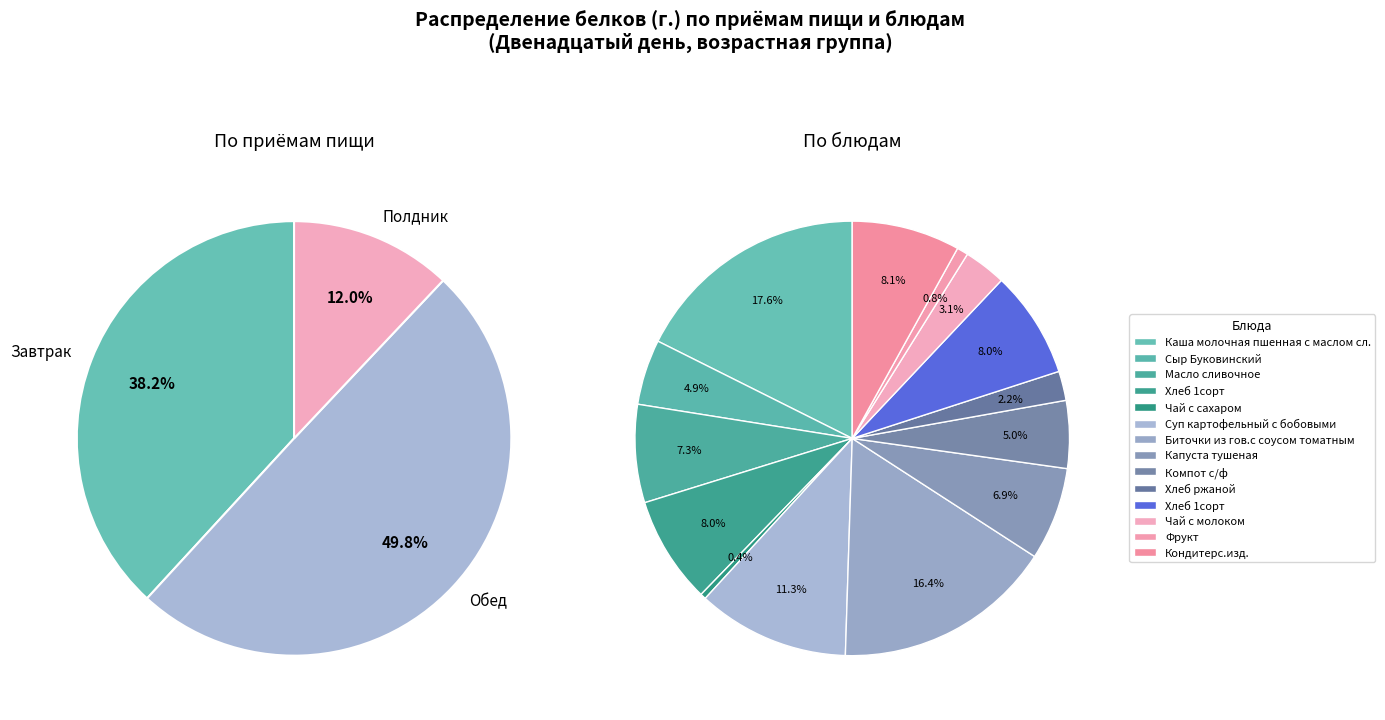

What percentage is the Кондитерс.изд. slice, to the nearest percent?

8%